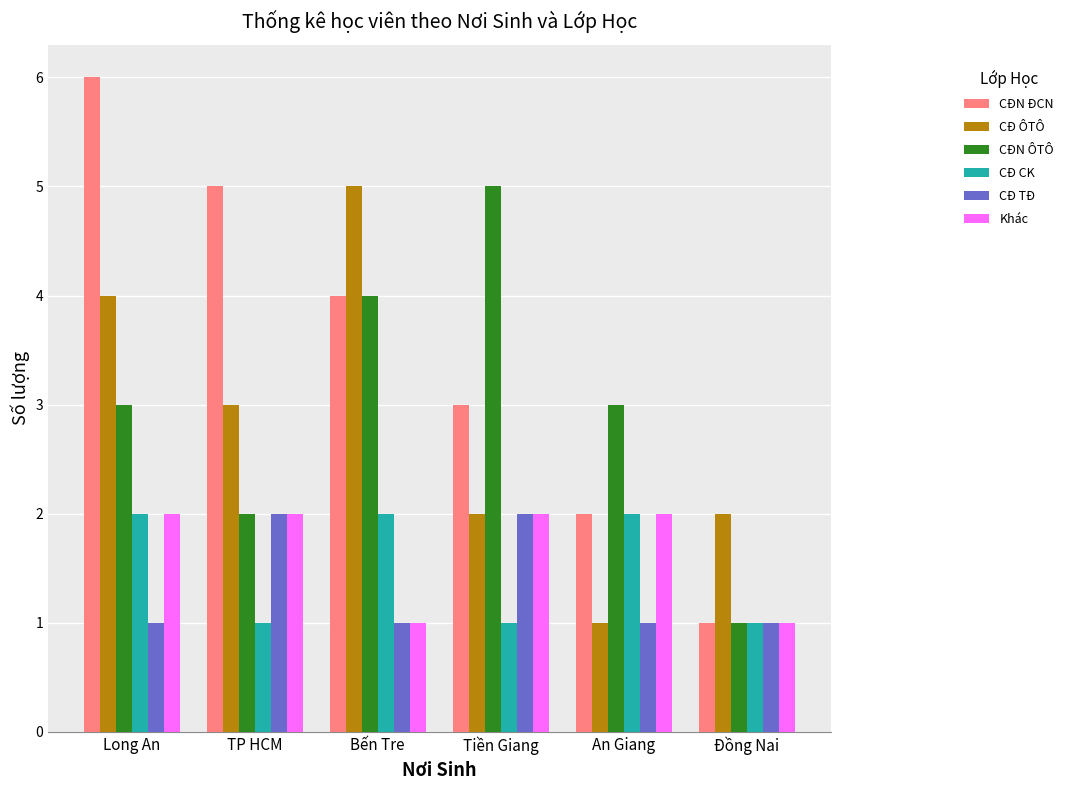

List the labels in order of CĐN ĐCN value, largest first.

Long An, TP HCM, Bến Tre, Tiền Giang, An Giang, Đồng Nai